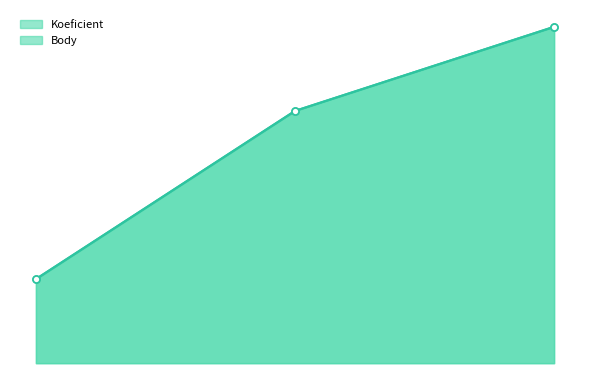

Which has a higher value, 2014-10-11 or 2014-03-22?

2014-10-11